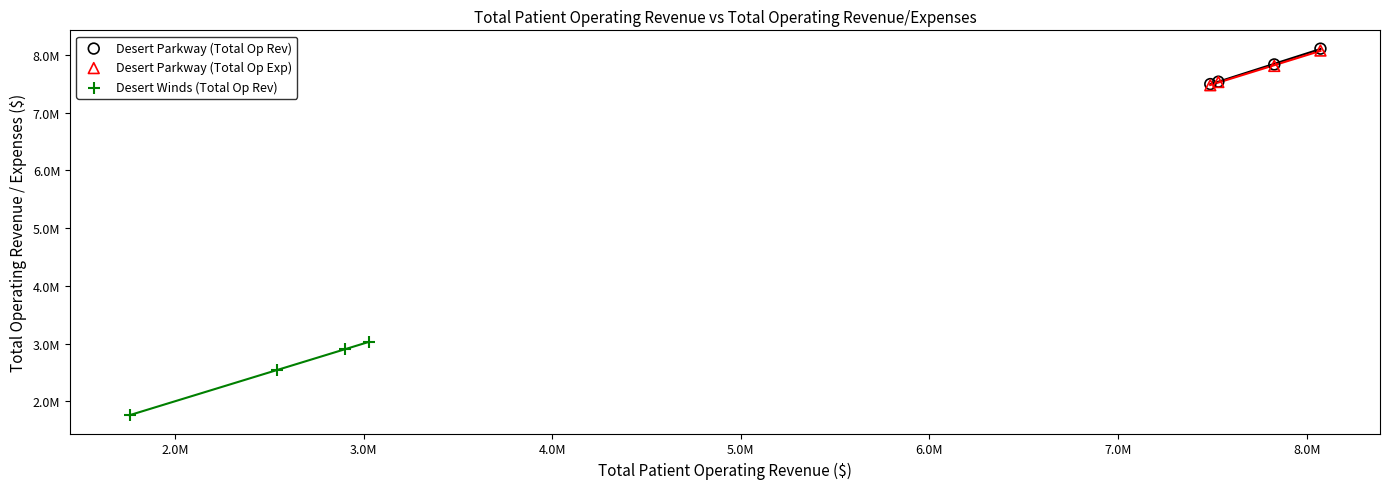

What are all the series names shown in the legend?

Desert Parkway (Total Op Rev), Desert Parkway (Total Op Exp), Desert Winds (Total Op Rev)